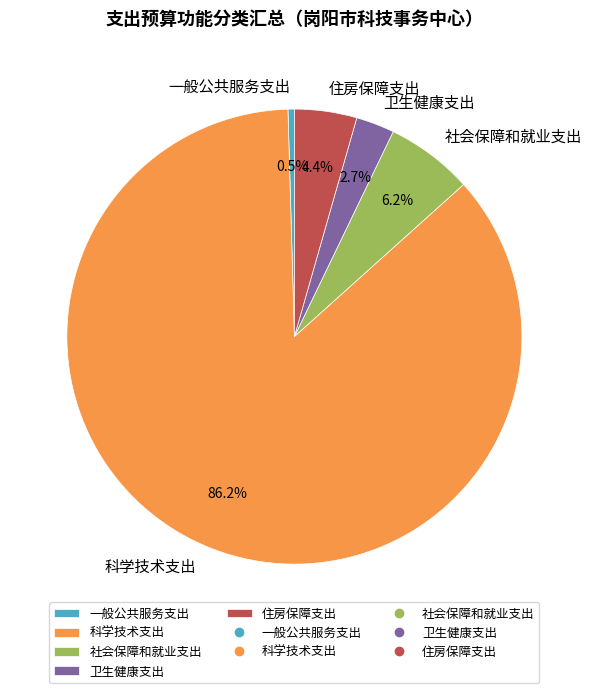

Is it true that 社会保障和就业支出 is 1% of the pie?

False